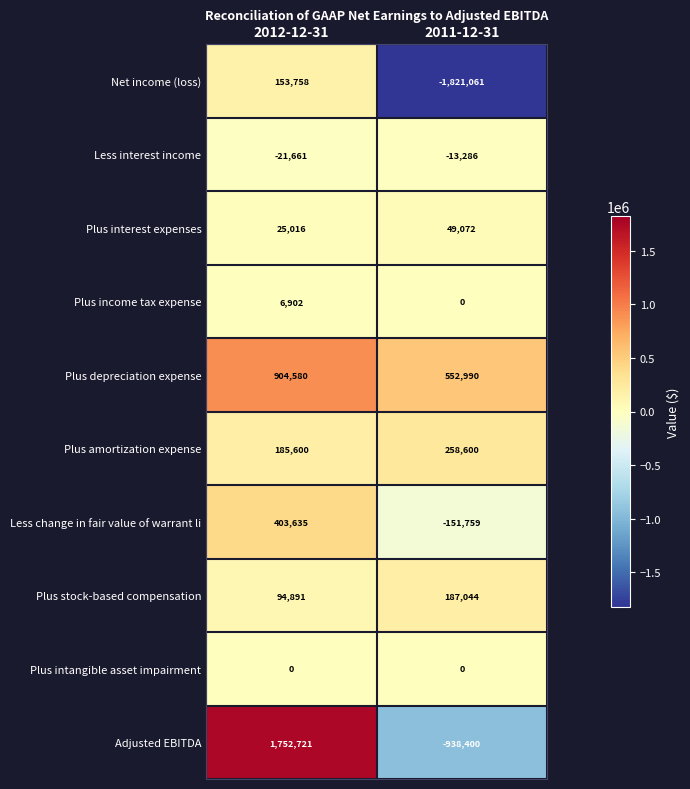

What is the total value across all series at 2012-12-31?

3505442